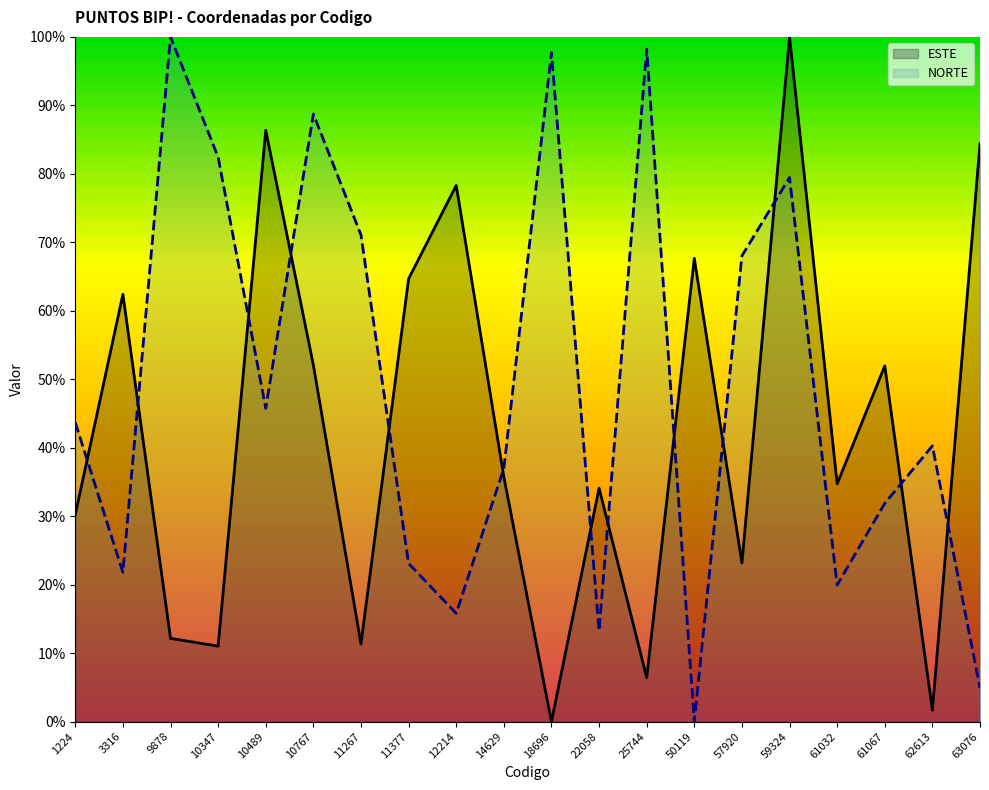

Which has a higher value, 57920 or 59324?

59324